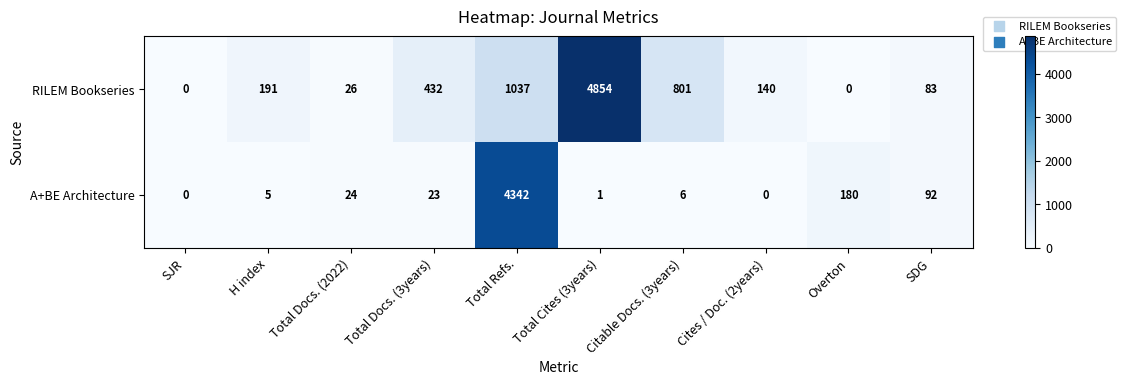

At which category does the chart reach its peak across all series?

Total Cites (3years)